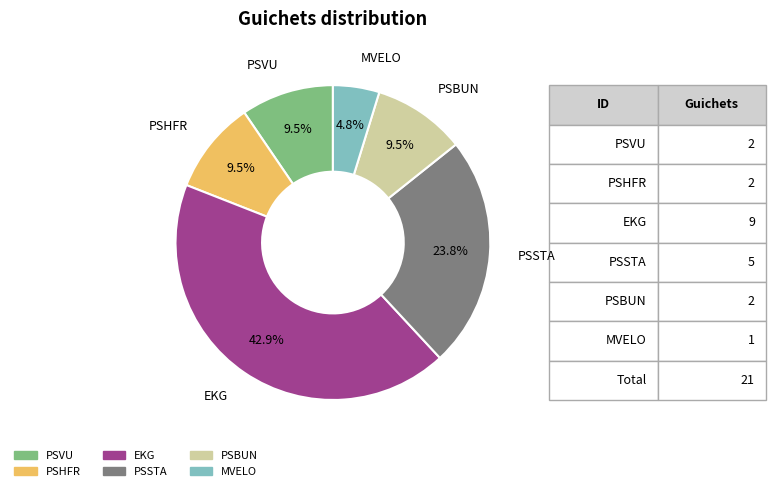

To the nearest percent, what is the difference between the MVELO and PSSTA slice percentages?

19%